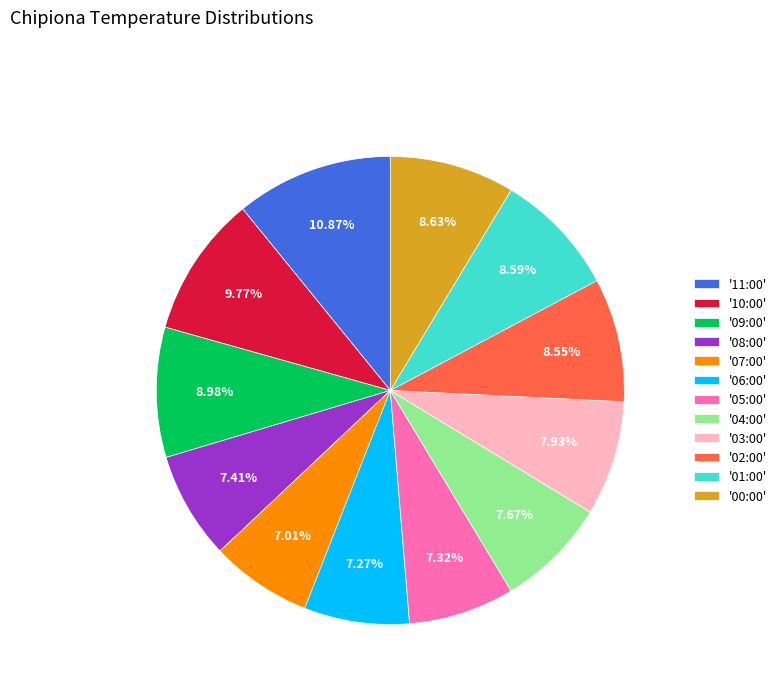

Does any single category account for the majority?

No